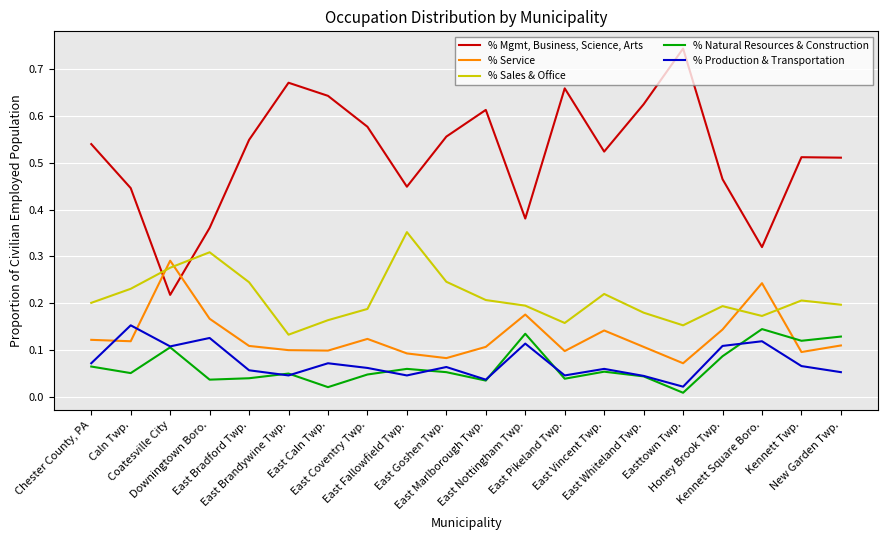

True or false: % Mgmt, Business, Science, Arts and % Sales & Office intersect in this chart.

True